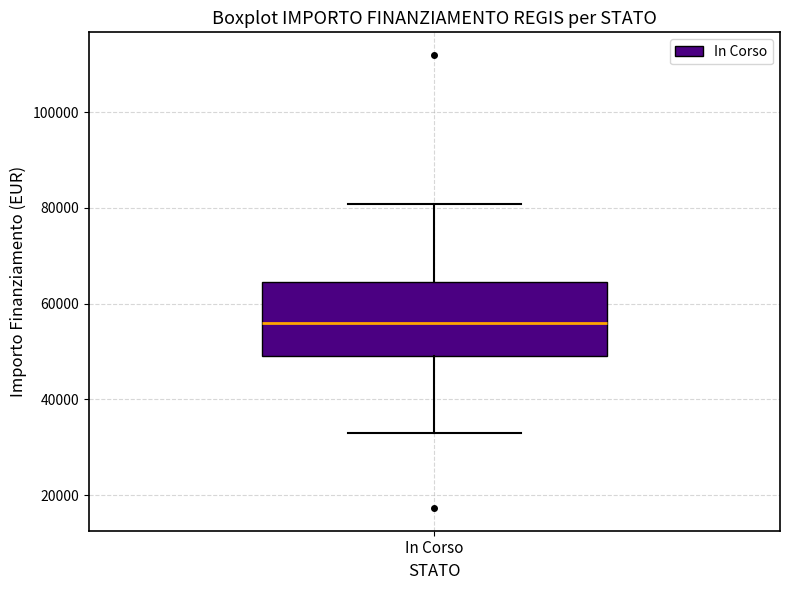

Transcribe this box plot: give where the median line is, the range the box spans, and where the two whiskers end, as read against the y-axis. The values are not printed on the chart, so give them approximately, as read against the axis.

median 56000, box 50000 to 64000, whiskers 32000 to 80000